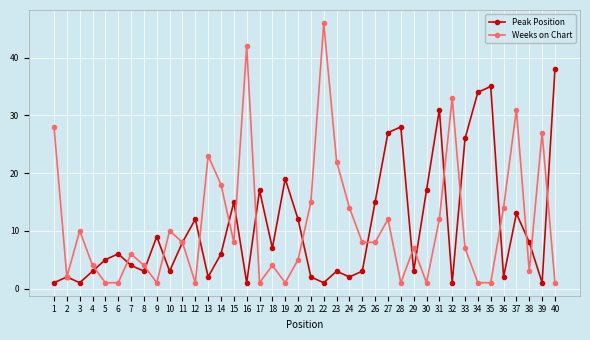

True or false: Peak Position has a value of 9 at 9.

True